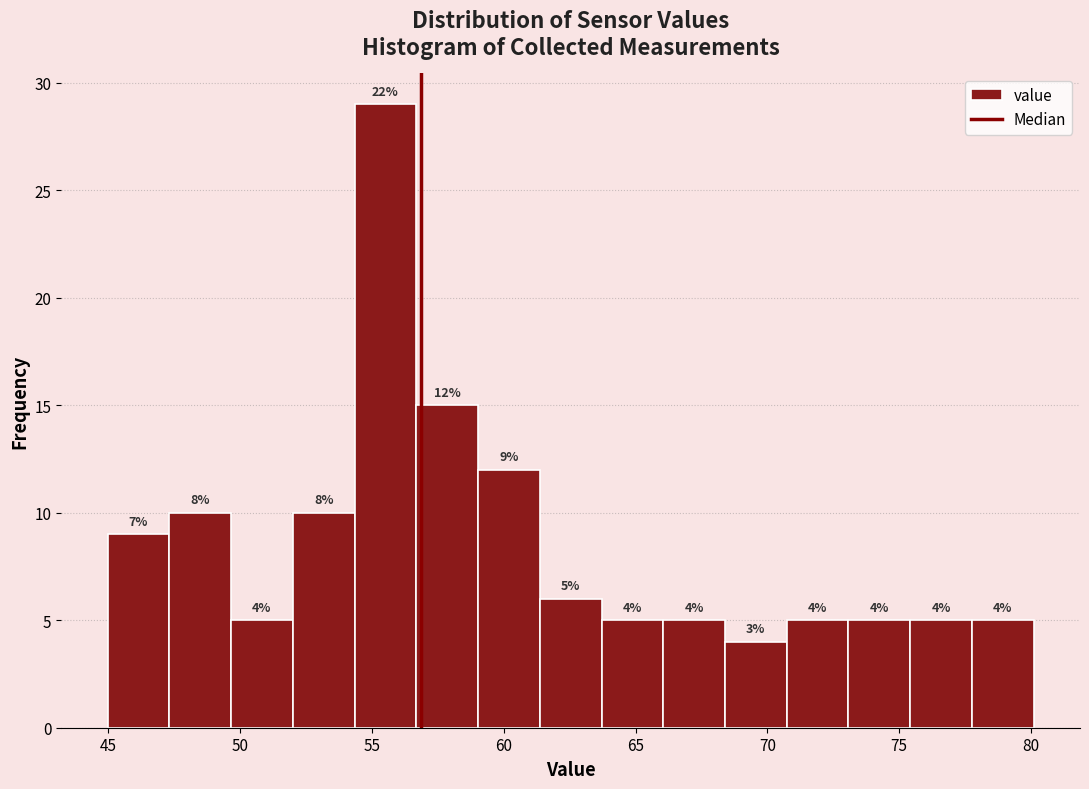

Over which range of the x-axis is the bar tallest?

54.5 to 56.5